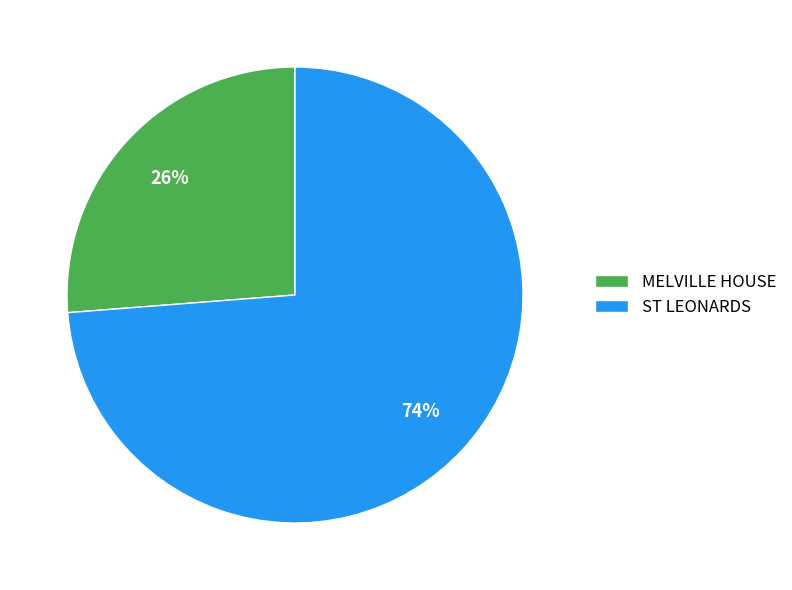

Combined, do ST LEONARDS and MELVILLE HOUSE account for over 50%?

Yes